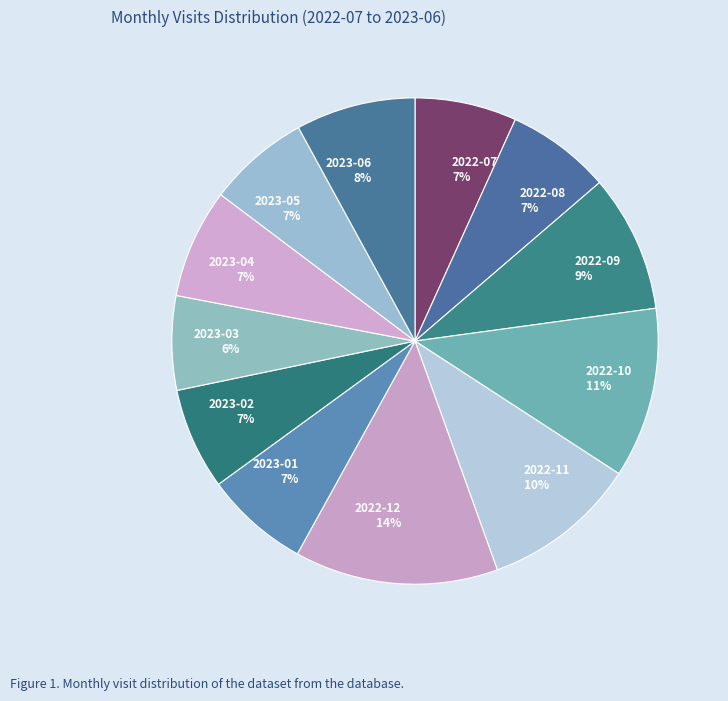

Is the sum of 2022-08 7% and 2022-09 9% greater than half?

No